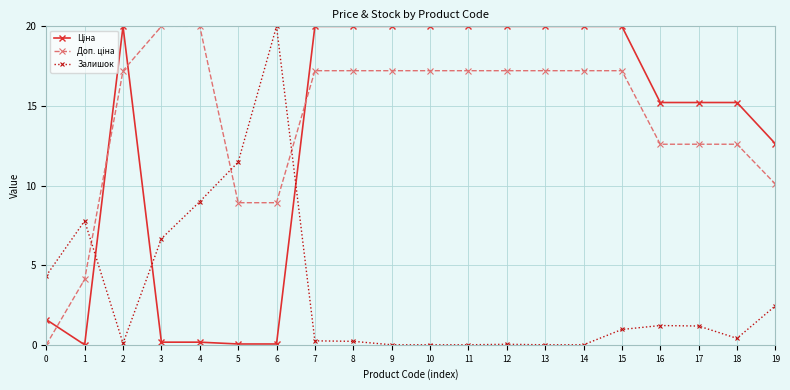

How many categories are shown in the chart?

20